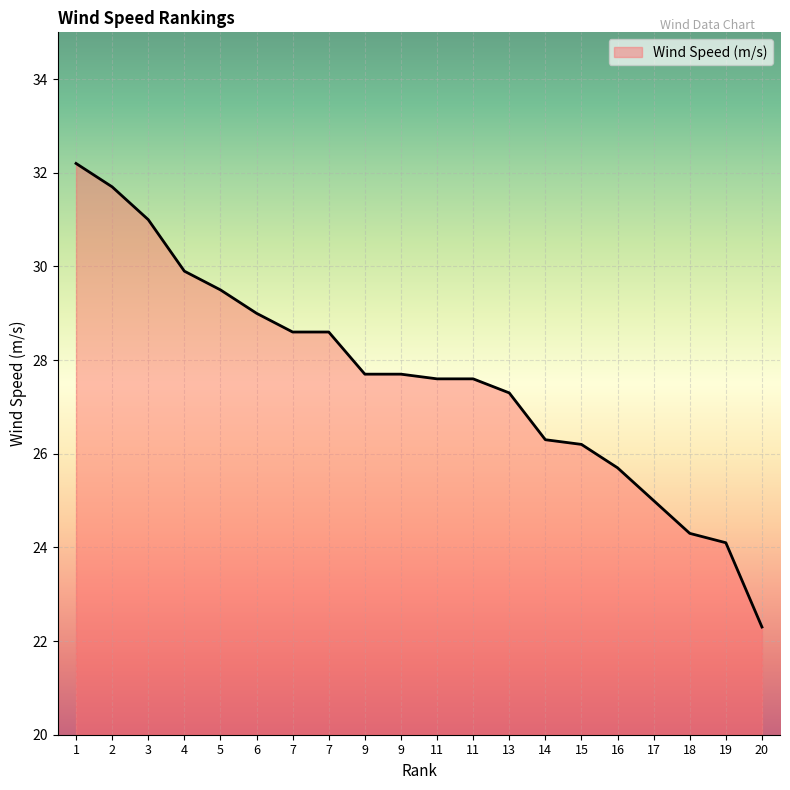

What is the smallest value displayed?

22.3